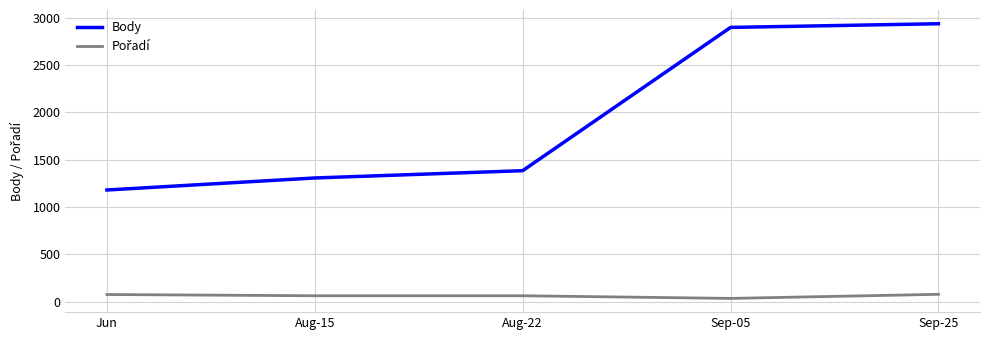

The Body series shows 2184 at Aug-22. True or false?

False